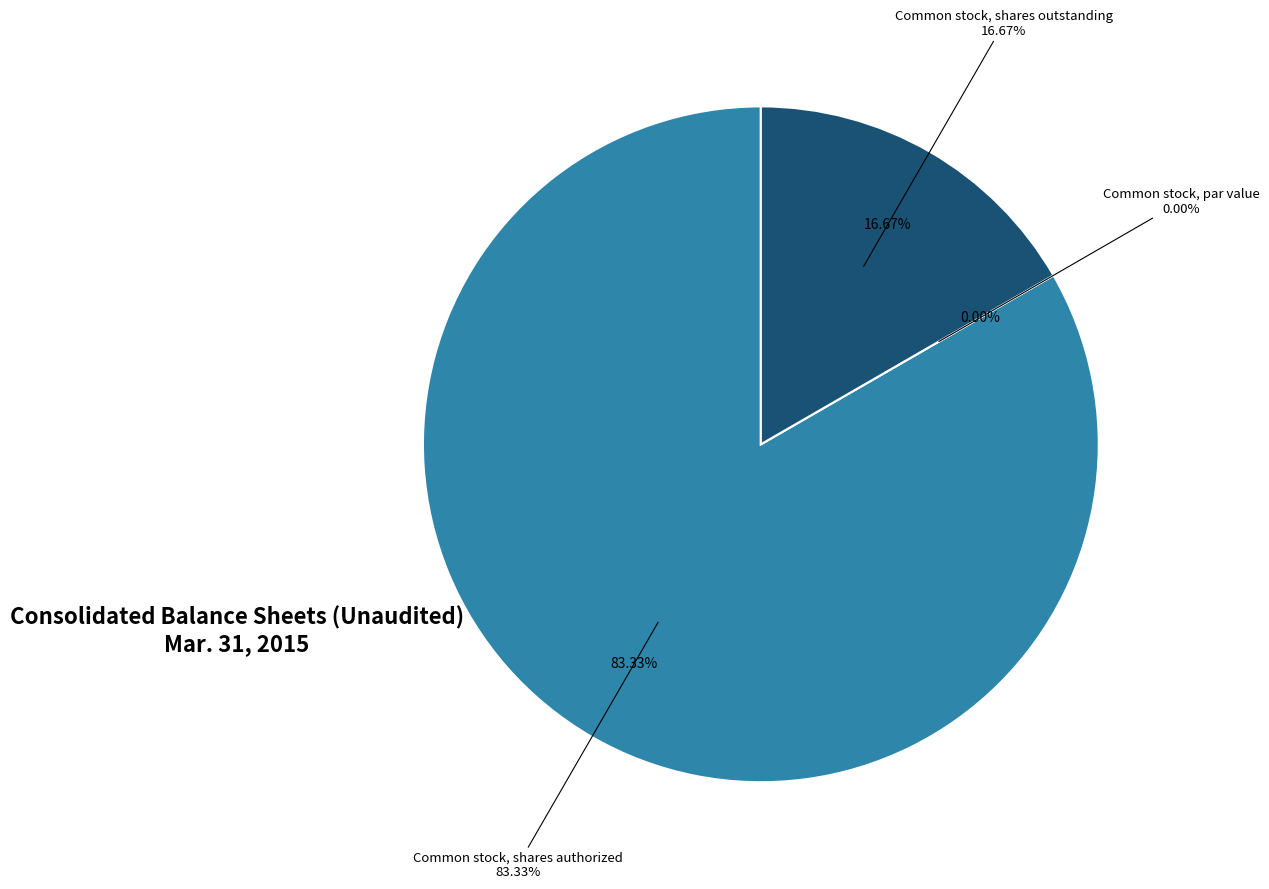

Is it true that Common stock, par value is 8% of the pie?

False